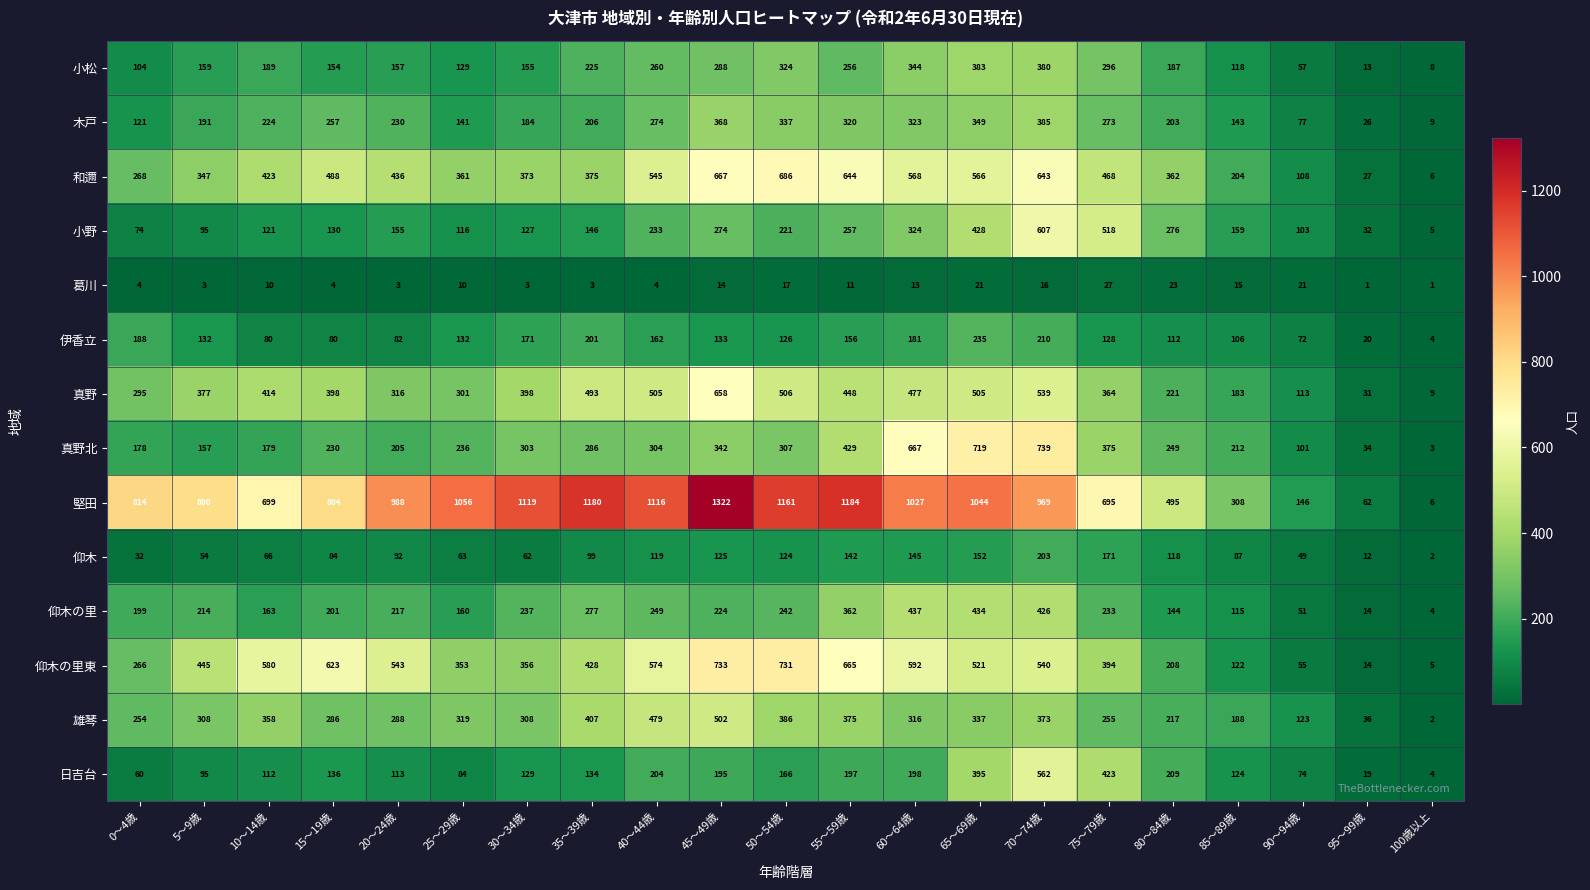

Which series has the widest spread of values?

堅田